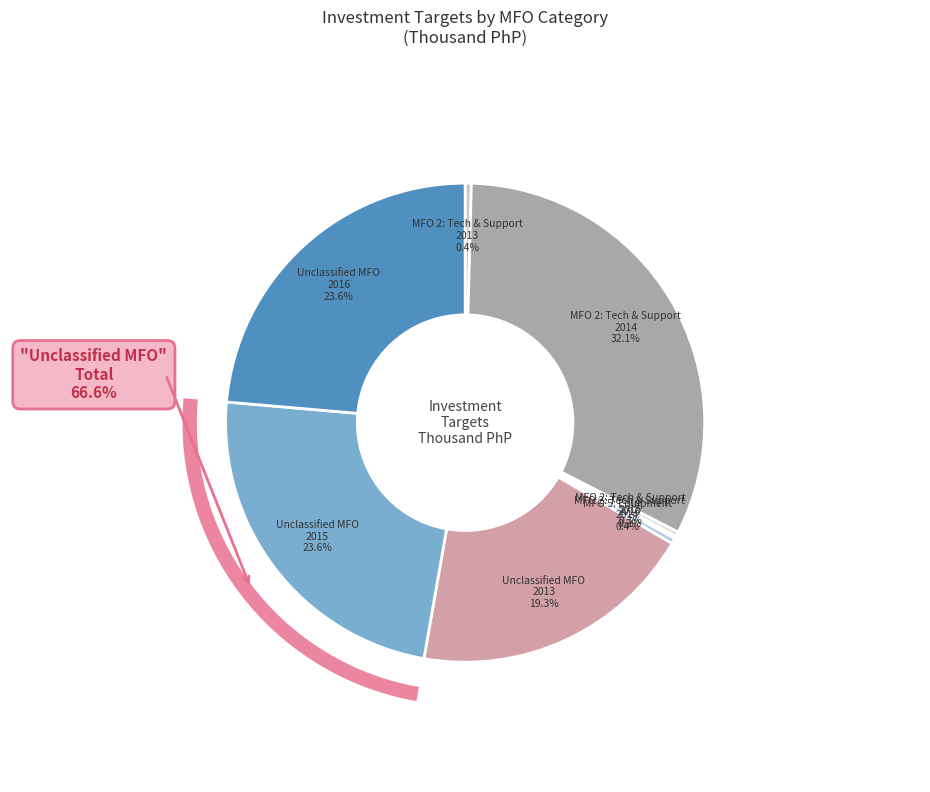

How many segments does this pie chart have?

8